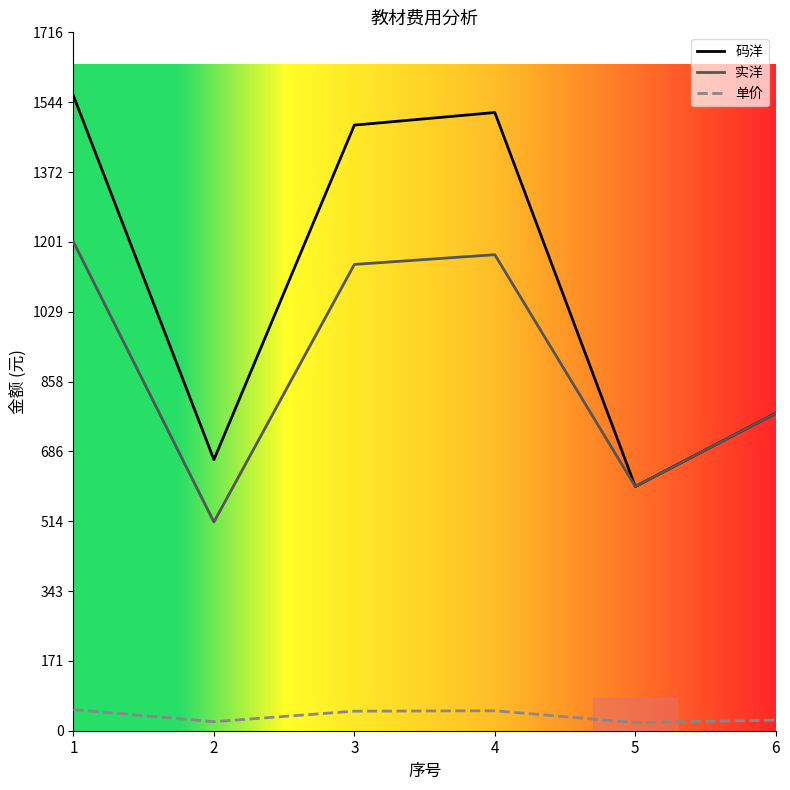

Which series has the largest total across all categories?

码洋